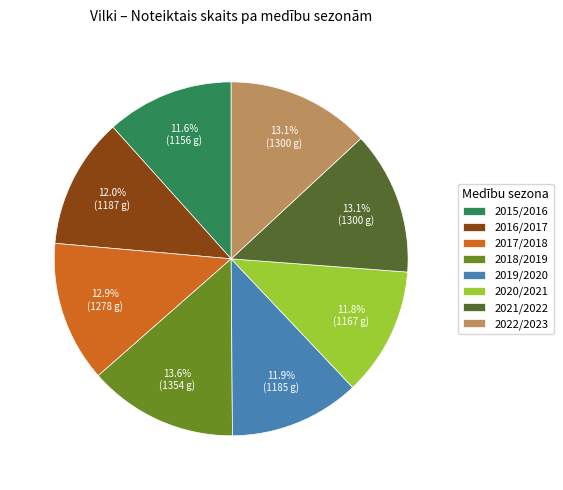

Is there a majority slice in this chart?

No